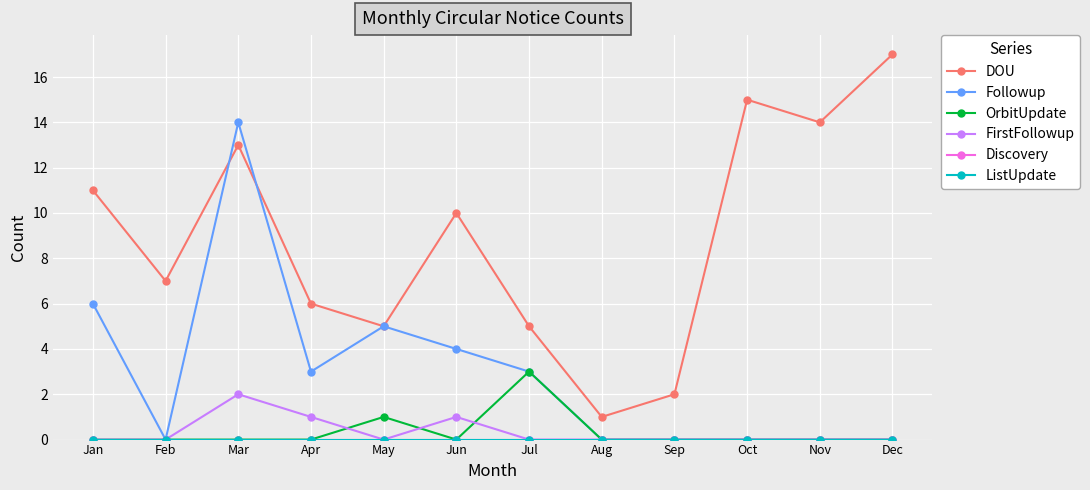

Does the chart have visible grid lines?

Yes